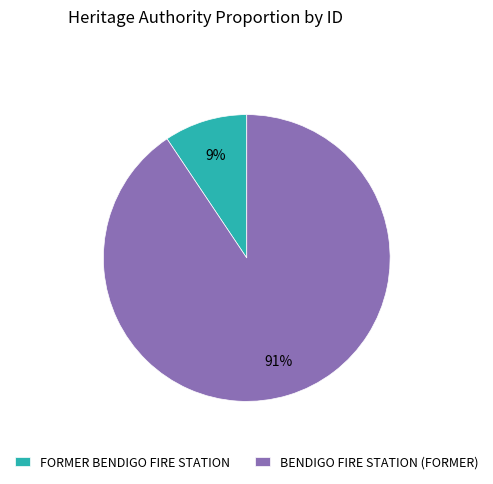

Between BENDIGO FIRE STATION (FORMER) and FORMER BENDIGO FIRE STATION, which is larger?

BENDIGO FIRE STATION (FORMER)